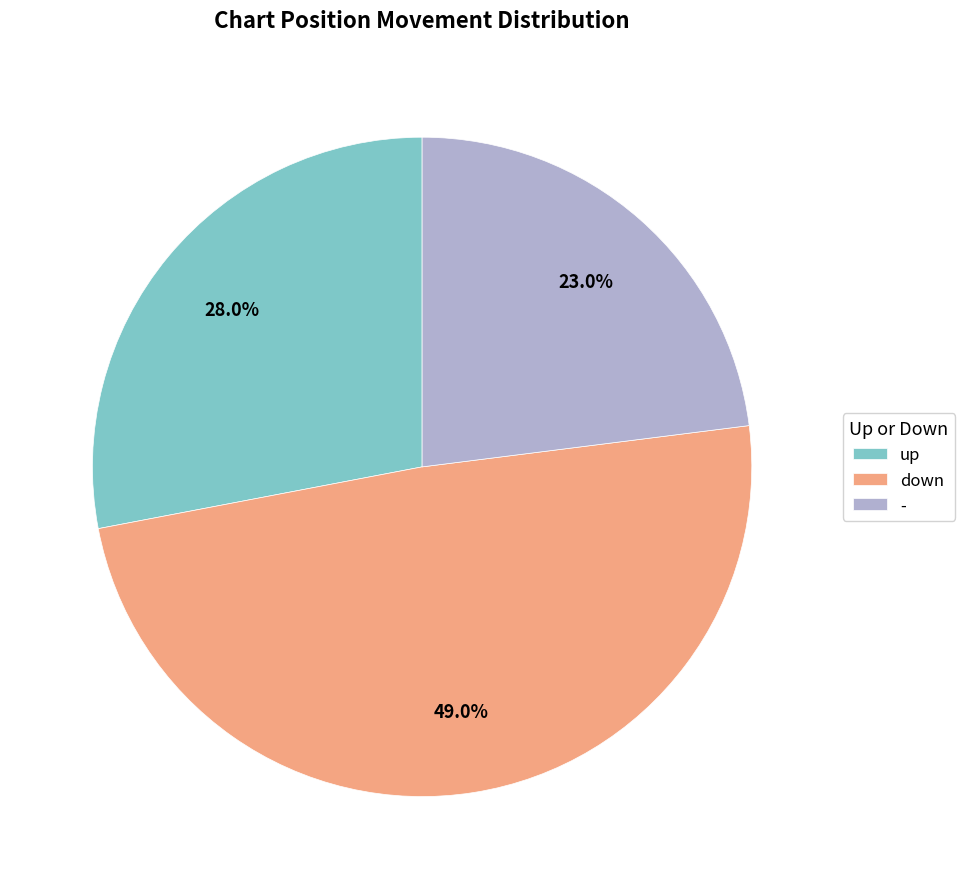

Count the number of slices in the pie.

3